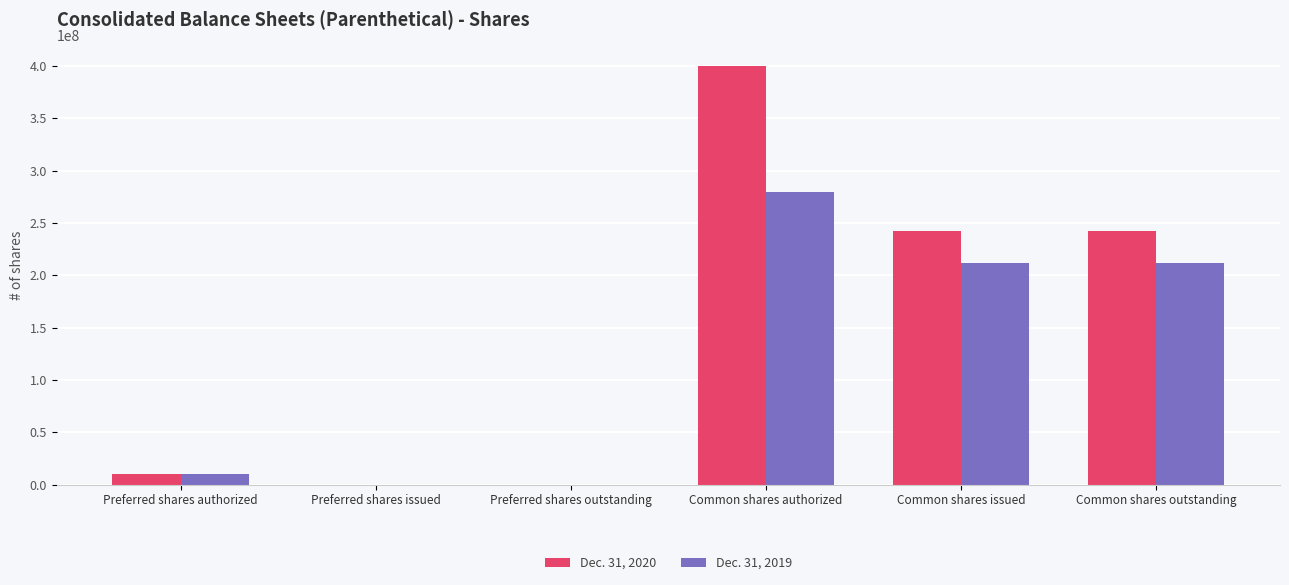

Is the value of Dec. 31, 2020 at Preferred shares issued greater than the value of Dec. 31, 2019 at Preferred shares authorized?

No